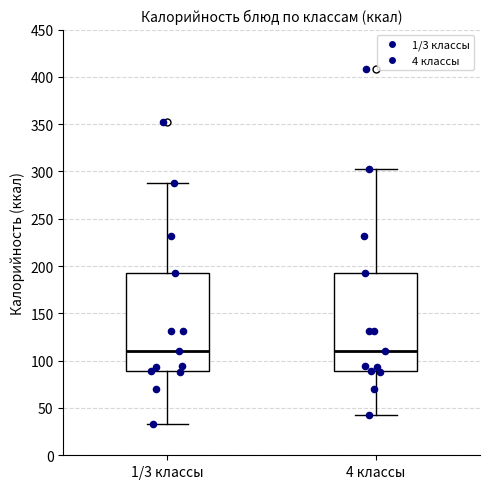

Where is the upper edge of the box for 4 классы on the y-axis? The values are not printed on the chart, so give them approximately, as read against the axis.

190